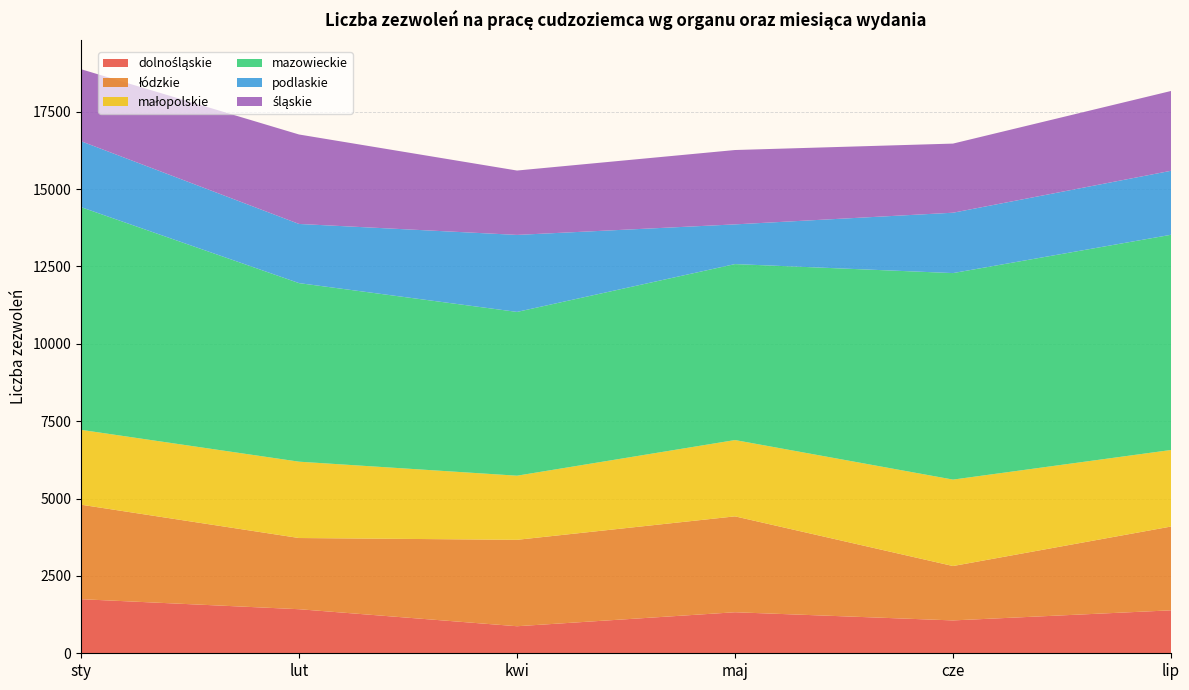

Reading left to right, list all the values displayed in this chart.

dolnośląskie: 1748	1424	874	1326	1062	1388
łódzkie: 3054	2301	2793	3099	1758	2708
małopolskie: 2419	2467	2072	2466	2793	2474
mazowieckie: 7197	5771	5293	5687	6674	6955
podlaskie: 2131	1912	2489	1283	1951	2068
śląskie: 2327	2891	2080	2403	2234	2579